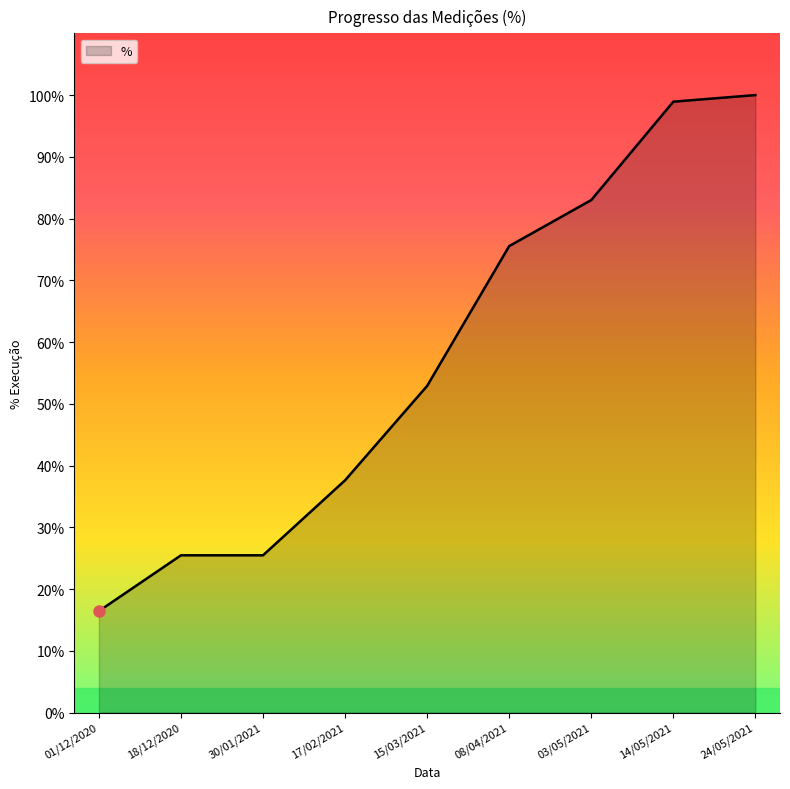

Does the chart display data point markers on the line(s)?

No